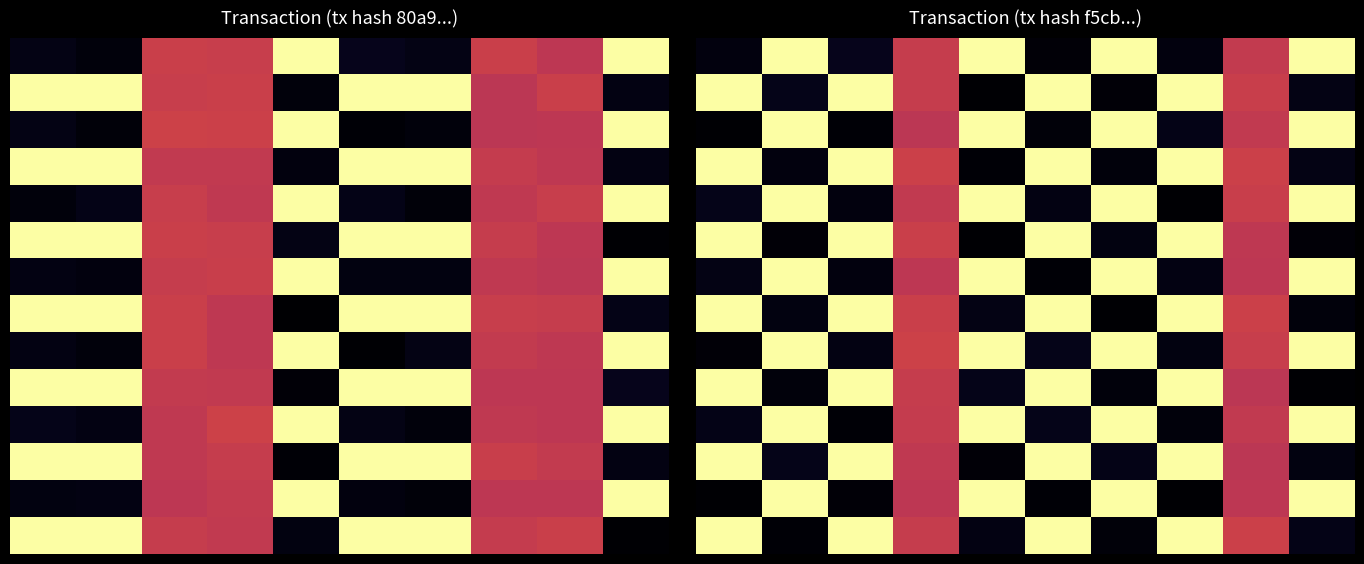

How many categories are shown in the chart?

10